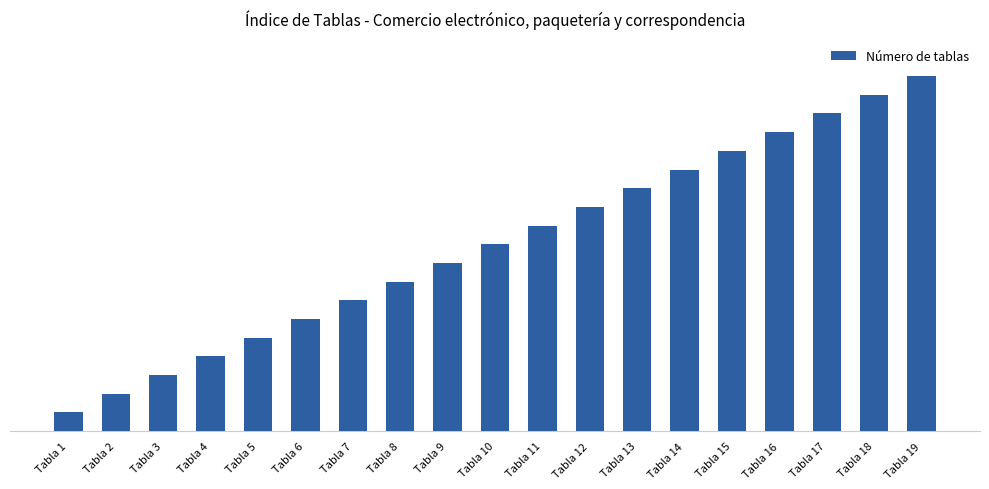

What is the difference between the maximum and minimum values?

18